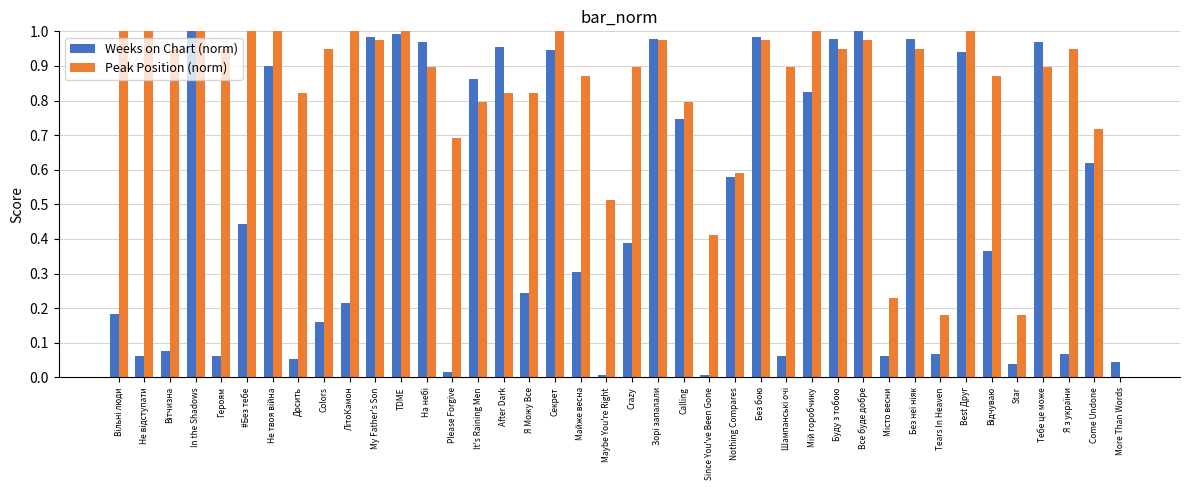

Is it true that Peak Position (norm) equals 1.0 at My Father's Son?

True